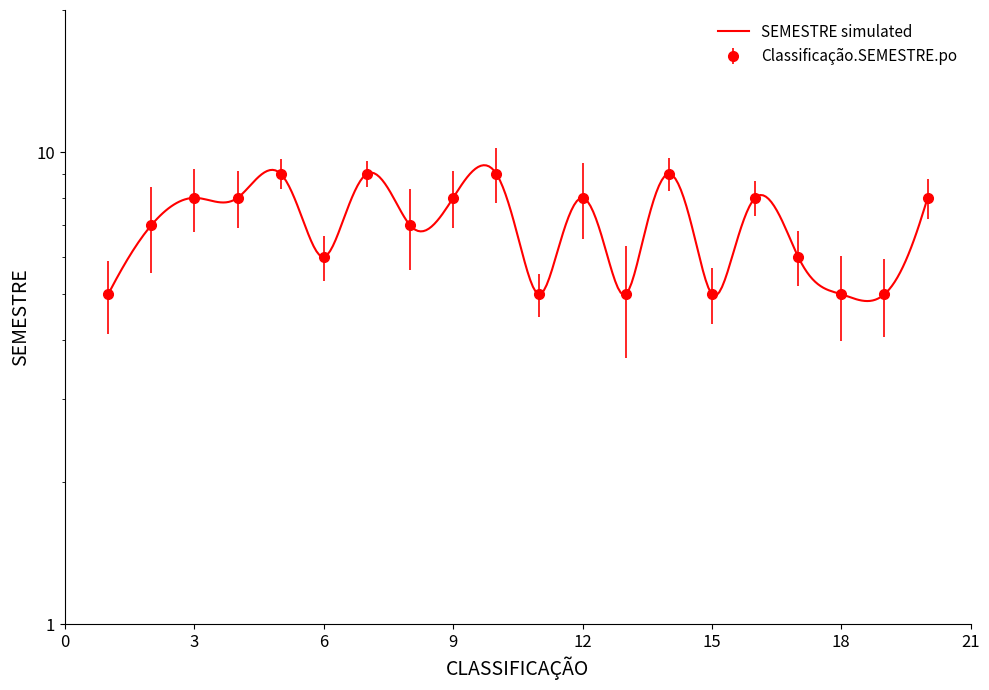

Does the chart have visible grid lines?

No